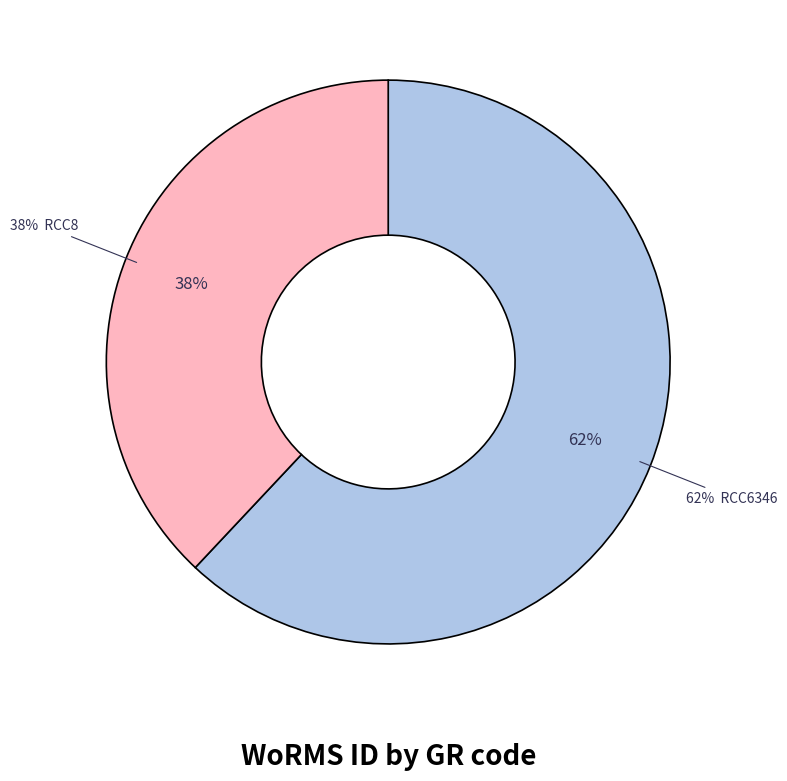

To the nearest percent, what portion does RCC8 represent?

38%